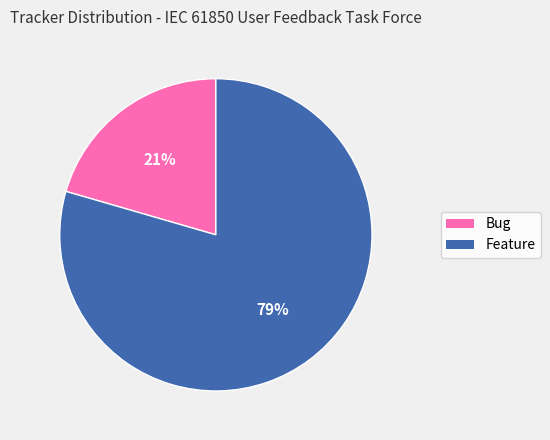

True or false: Feature accounts for 79% of the total.

True